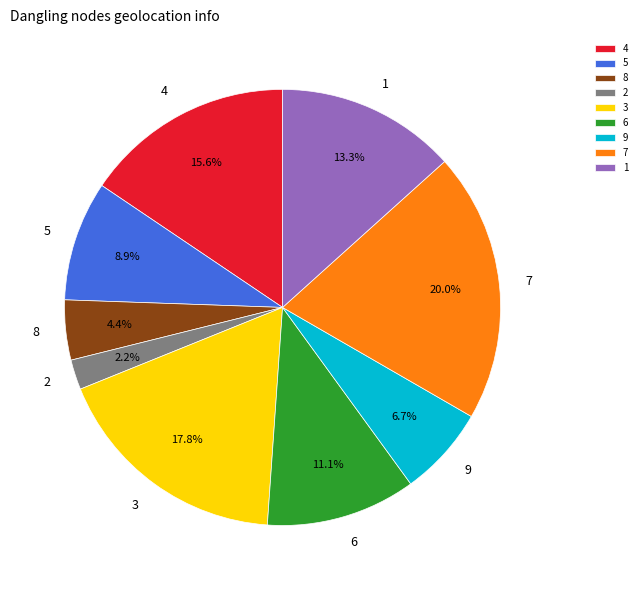

Which category has the smallest portion of the pie?

2